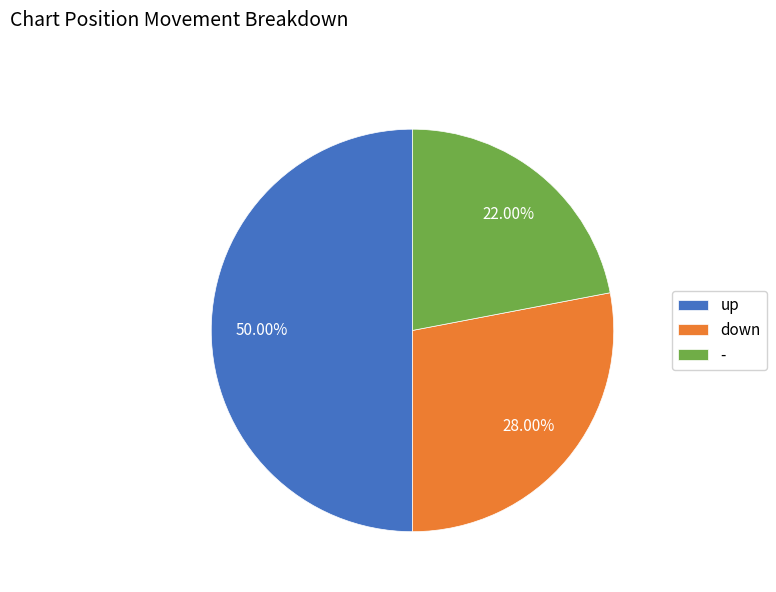

Approximately how many times larger is the value at down compared to -?

1.3